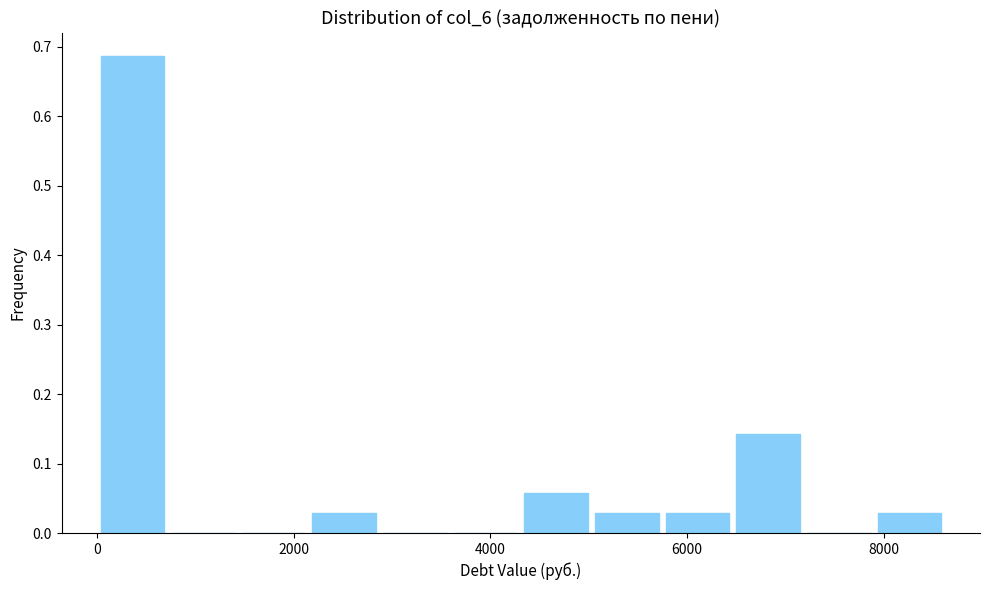

Around what value on the x-axis is the tallest bar? Give the approximate position of its centre, as read against the axis.

400